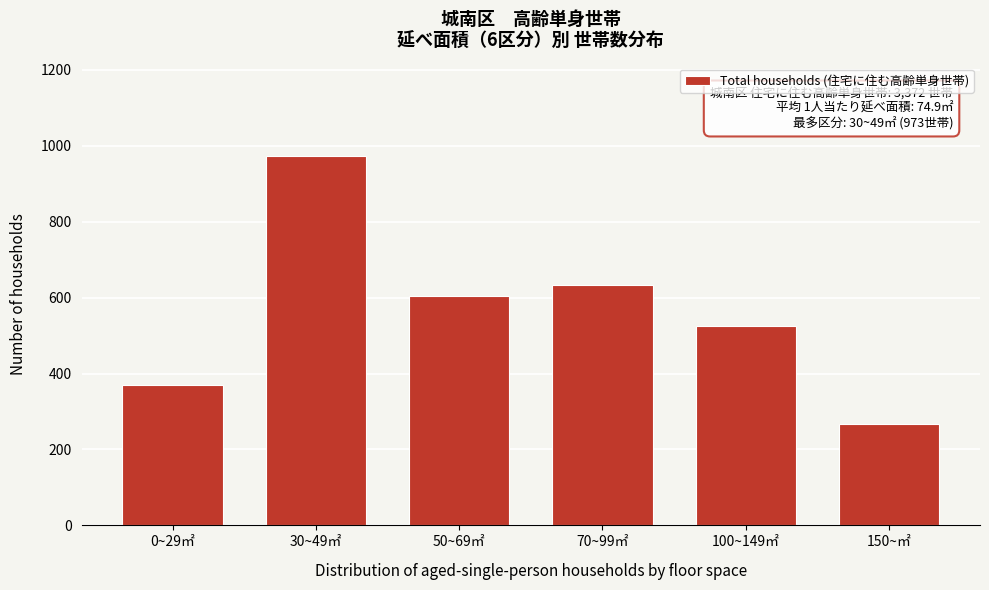

Reading left to right, extract all data points from this chart.

371	973	603	632	525	268